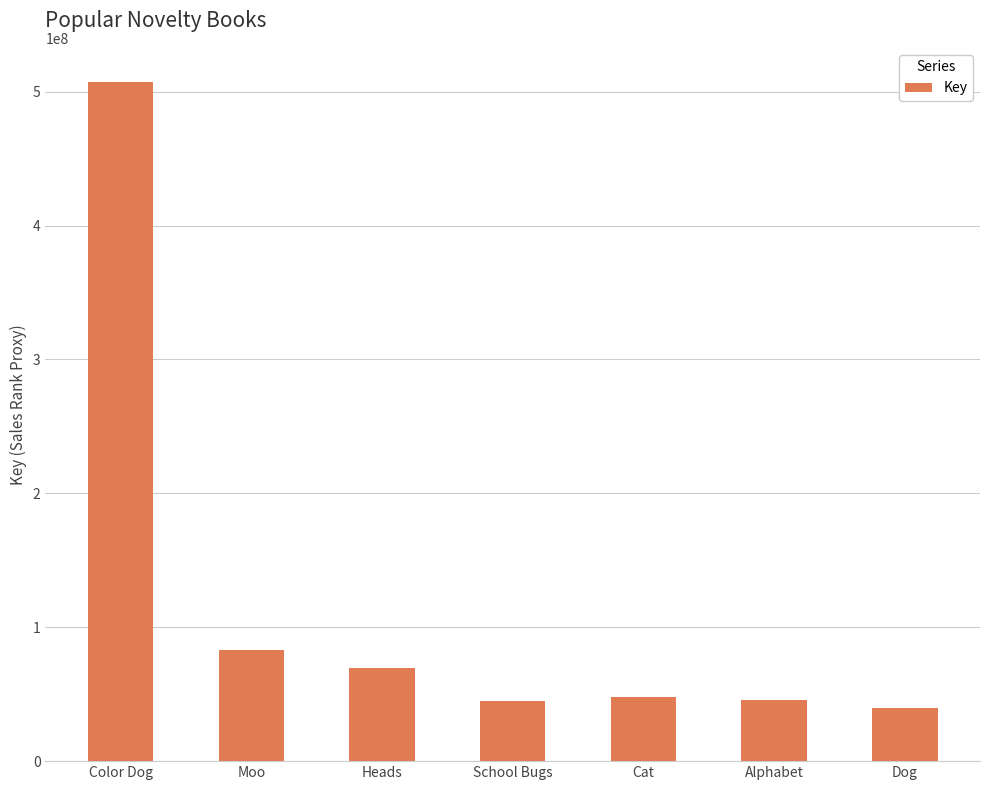

At which label does the data first exceed 47806678?

Color Dog